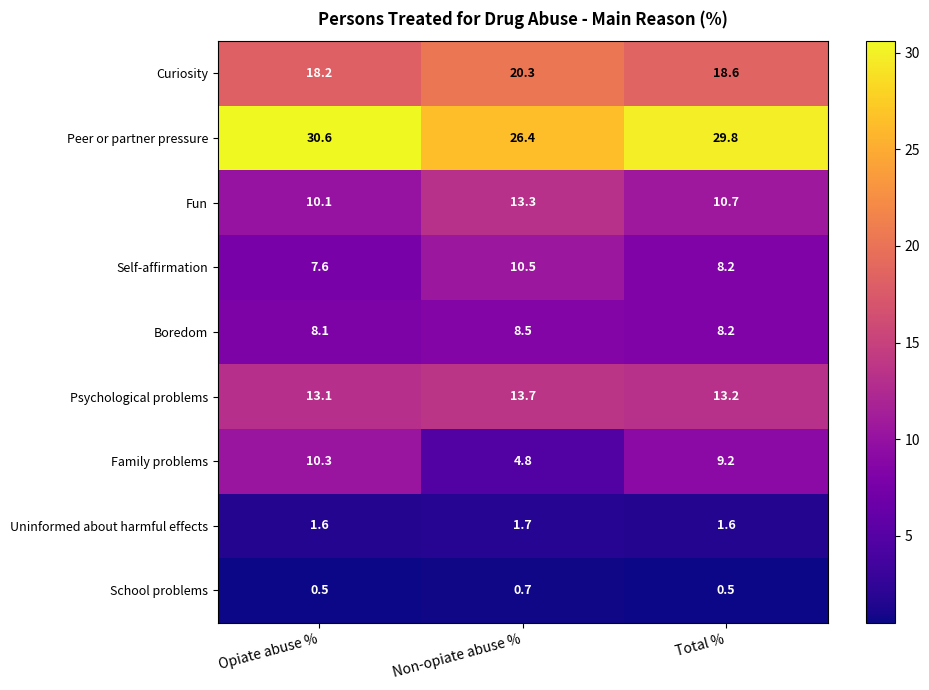

At which category is the sum across all series the highest?

Opiate abuse %